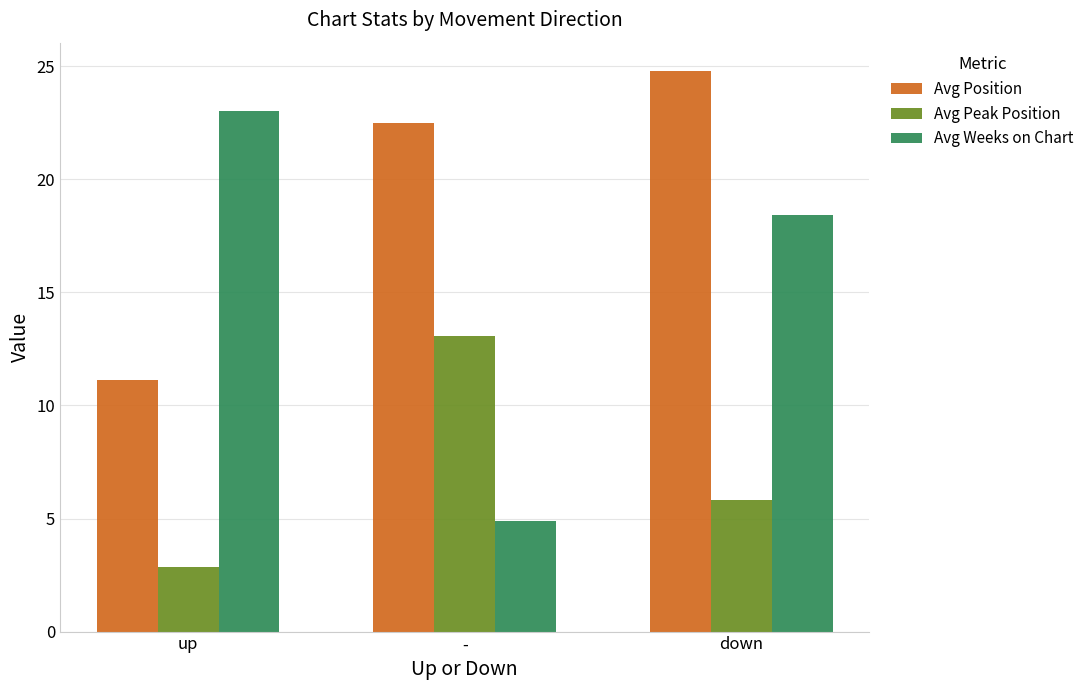

What is the value of the Avg Peak Position bar at the 1st from the left?

2.9